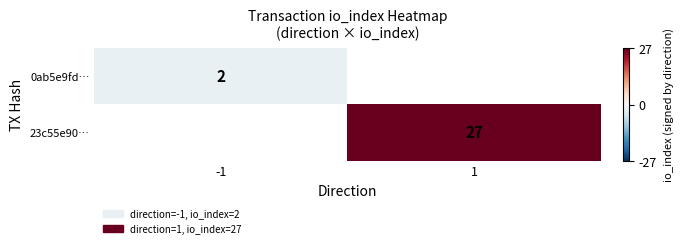

True or false: 23c55e90… has a value of 27 at 1.

True